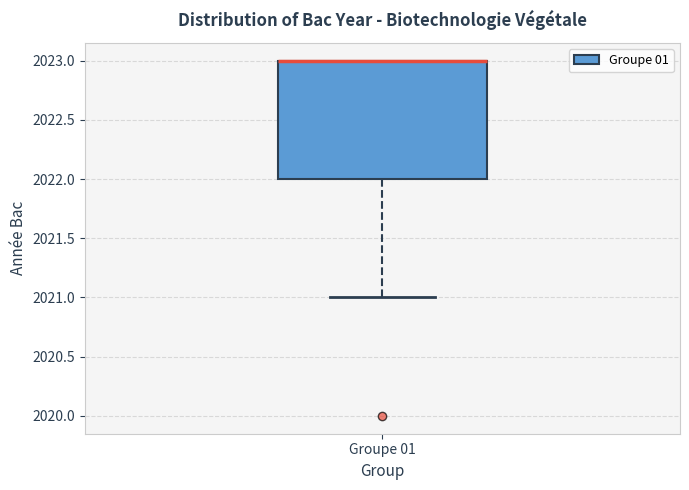

Read this box plot against the y-axis: the position of the median line, the range covered by the box, and the ends of both whiskers. The values are not printed on the chart, so give them approximately, as read against the axis.

median 2023 (drawn on the box's upper edge), box 2022 to 2023, whiskers 2021 to 2023